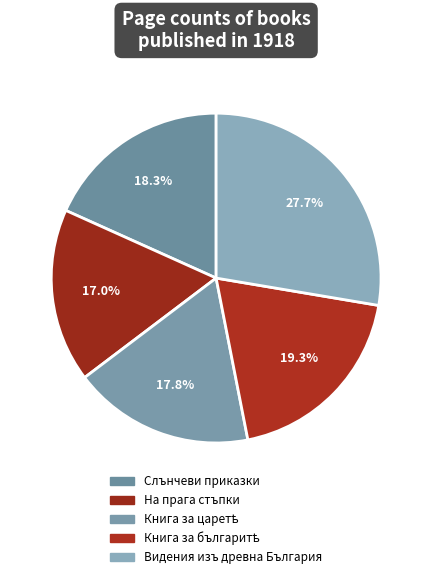

How many slices are in this pie chart?

5